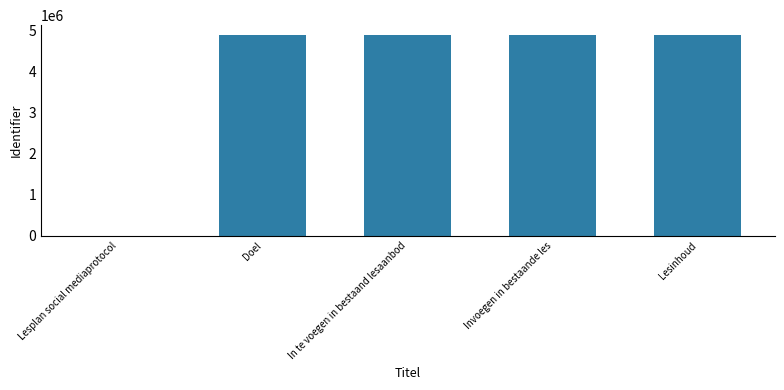

What is the change in value from Lesplan social mediaprotocol to Lesinhoud?

+4885589